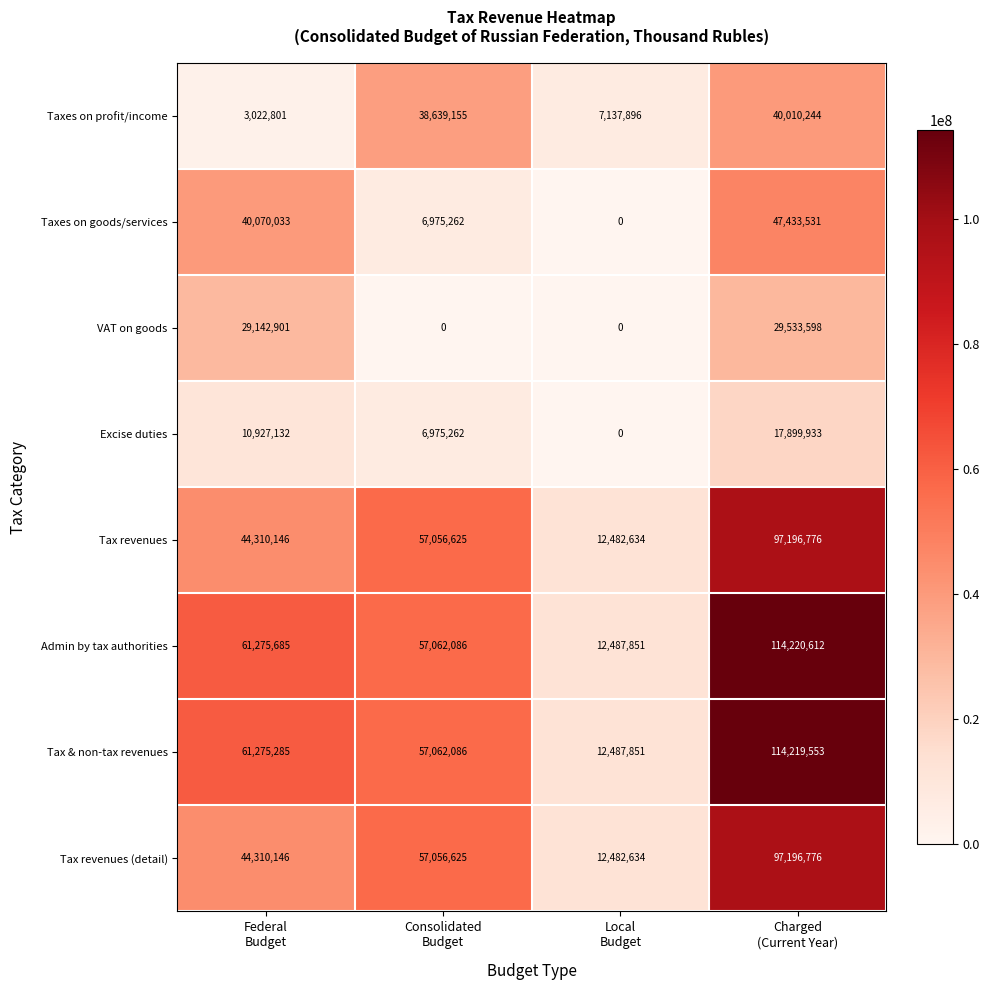

Which series has the largest range (max minus min)?

Admin by tax authorities